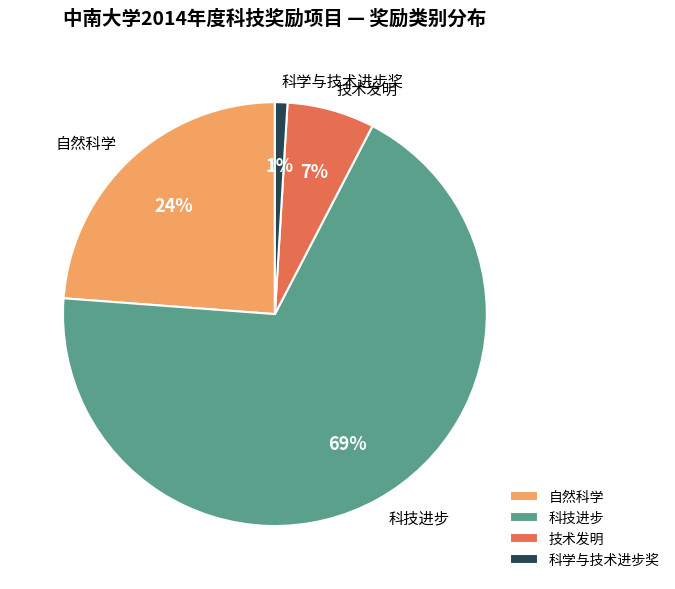

Is there a majority slice in this chart?

Yes